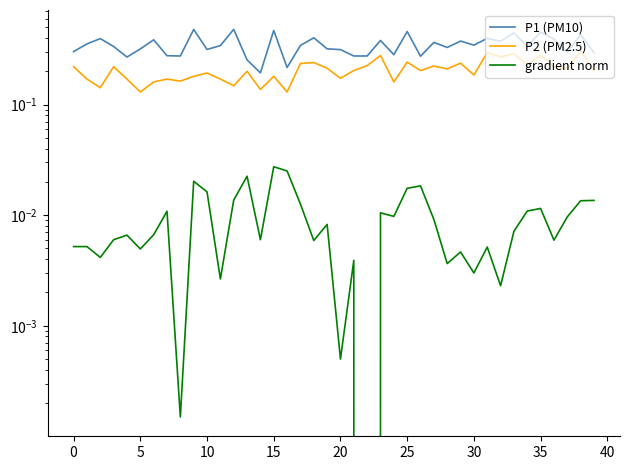

What is the difference between the highest and lowest values at 29?

0.4